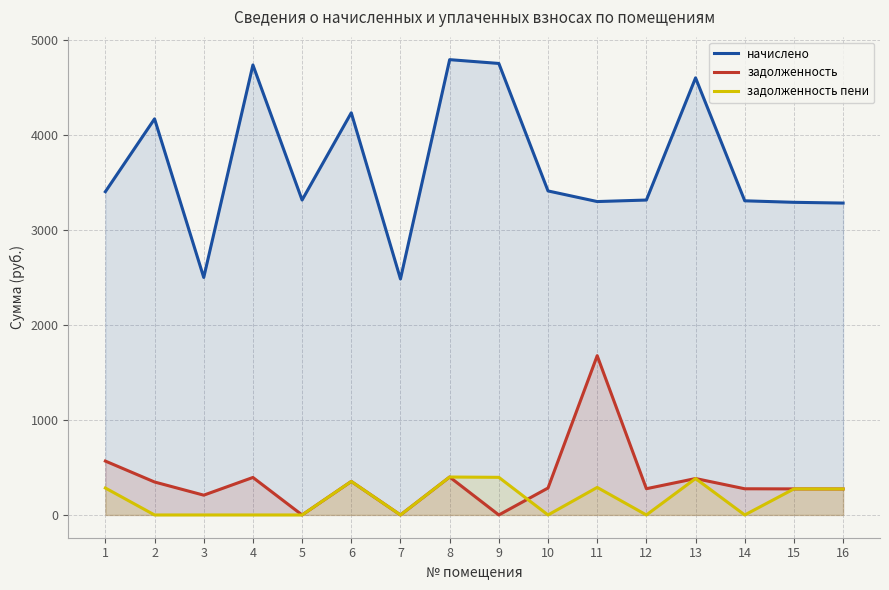

At which category does задолженность reach its first local valley?

3